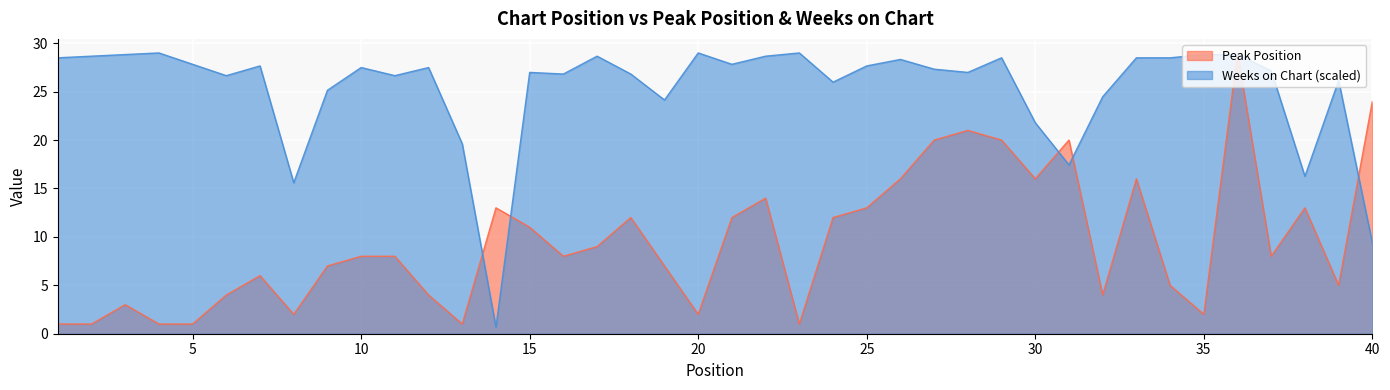

True or false: Weeks on Chart and Peak Position cross at least once.

True